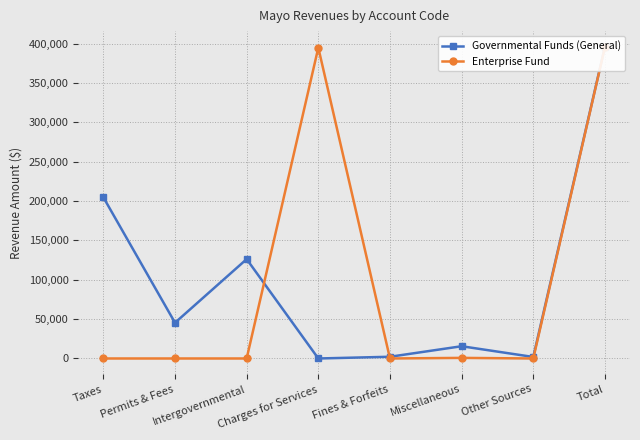

Reading left to right, extract all data points from this chart.

Governmental Funds (General): 204772	45411	126232	0	2193	15565	1920	396093
Enterprise Fund: 0	0	0	394855	0	762	0	395617